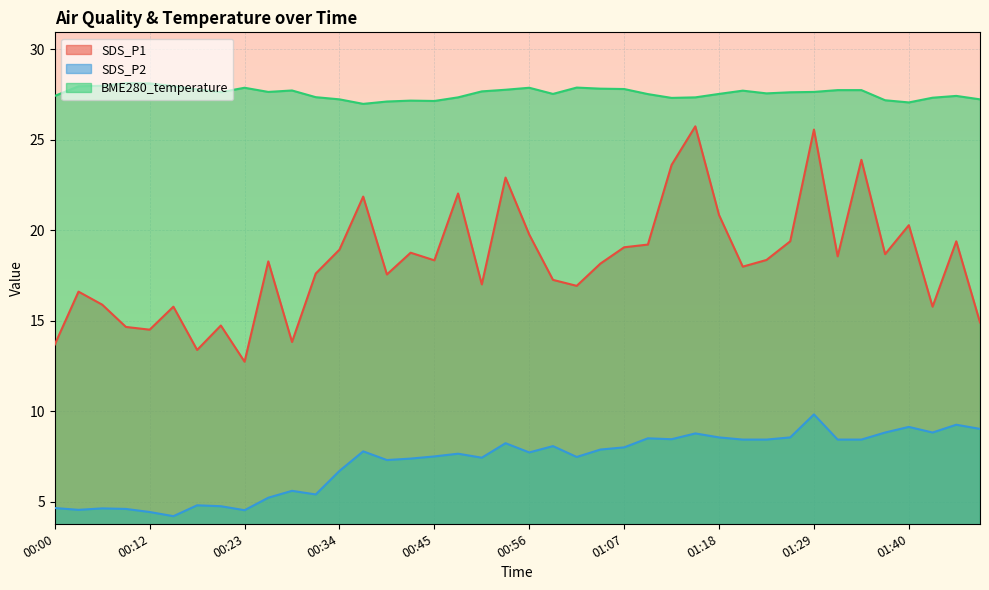

The value of BME280_temperature at 01:29 is 27.6. True or false?

True